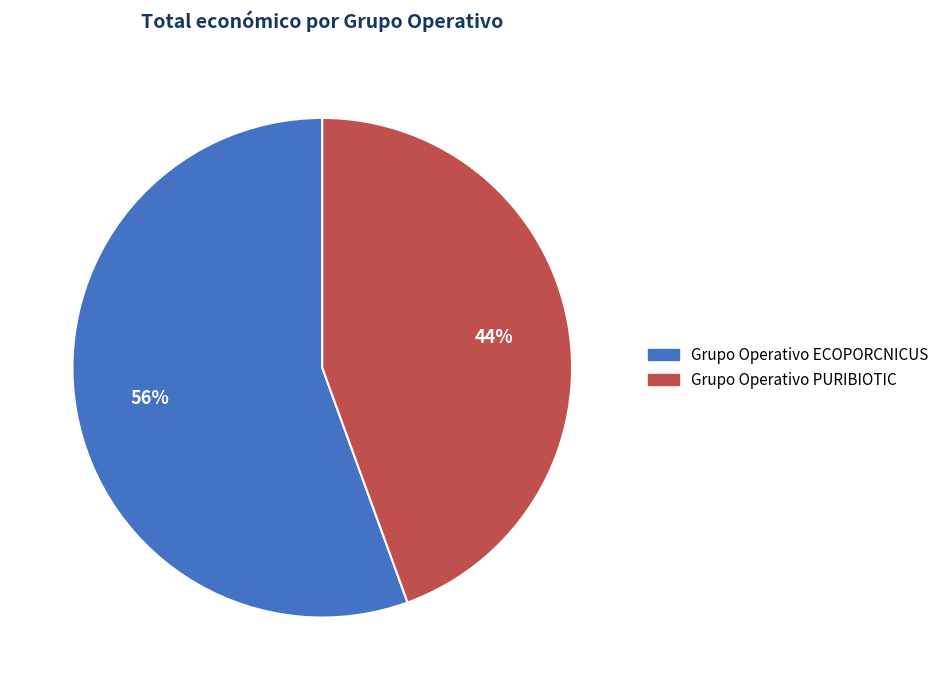

How many segments does this pie chart have?

2